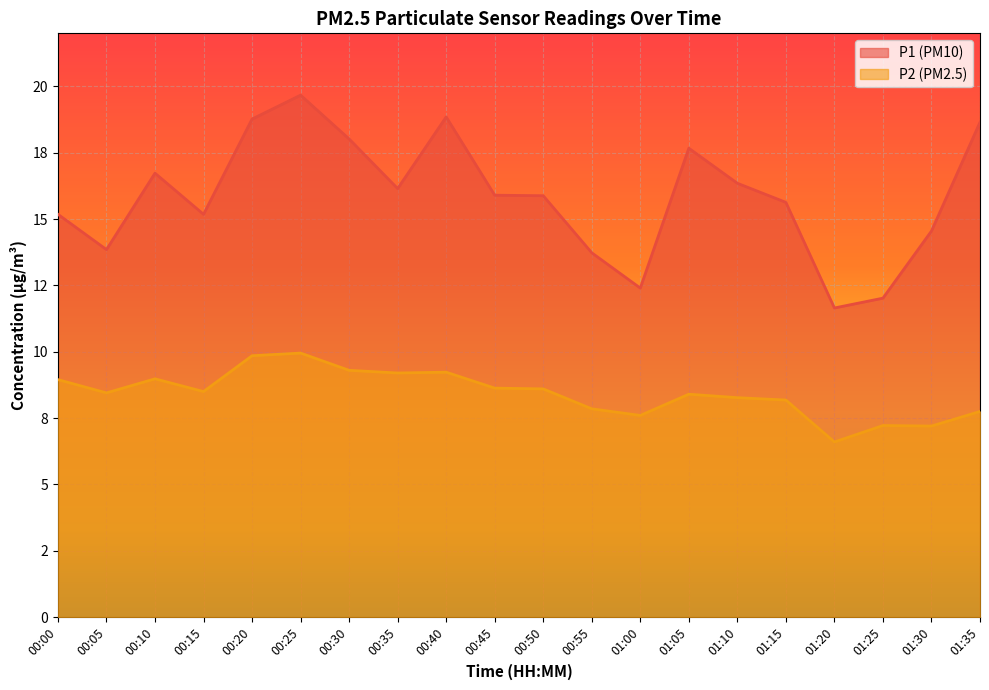

At 00:00, list the series in order from smallest to largest.

P2 (PM2.5), P1 (PM10)